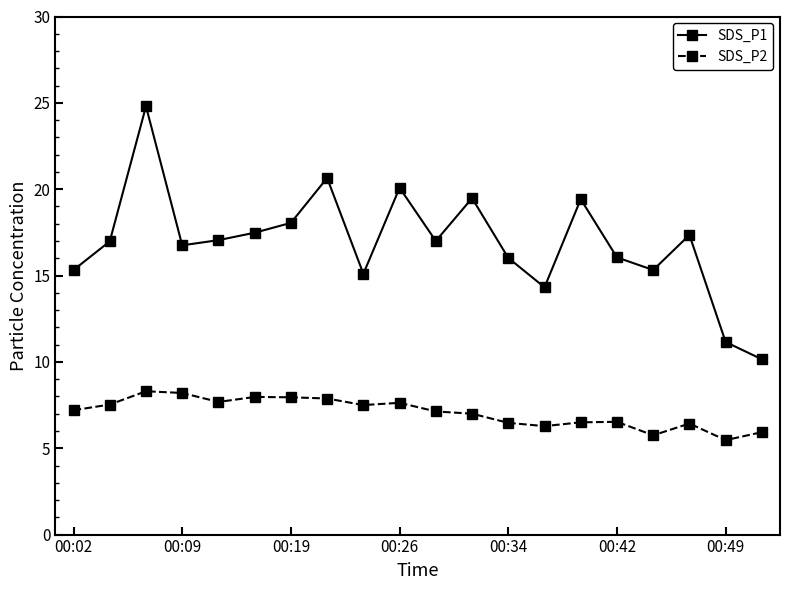

What is the value of the SDS_P2 point at the 20th from the left?

5.9